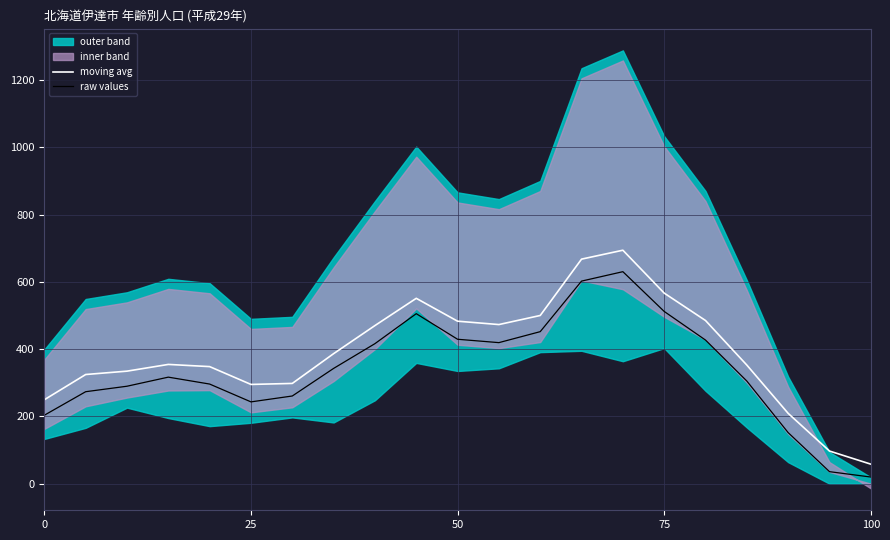

Does the chart display data point markers on the line(s)?

No